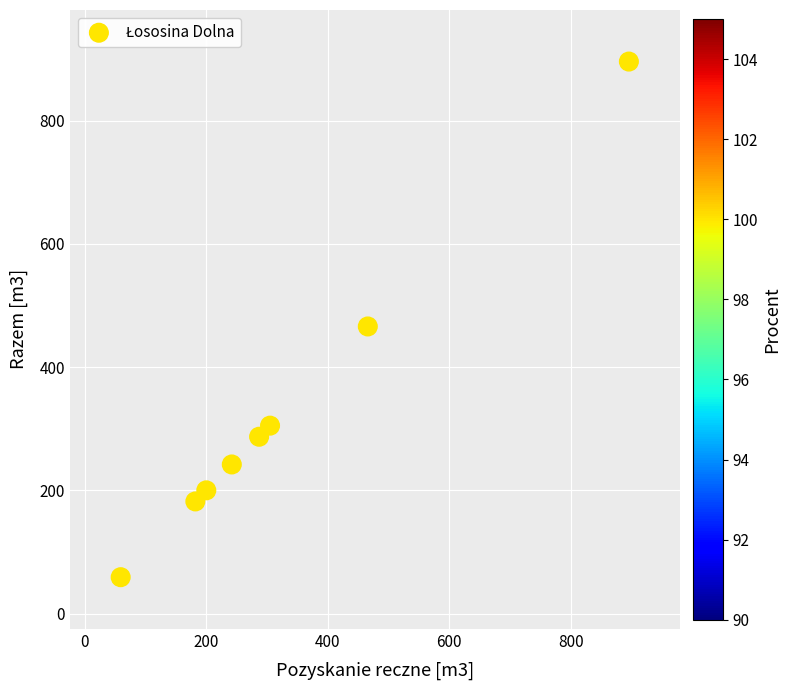

What is the average Y value?

330